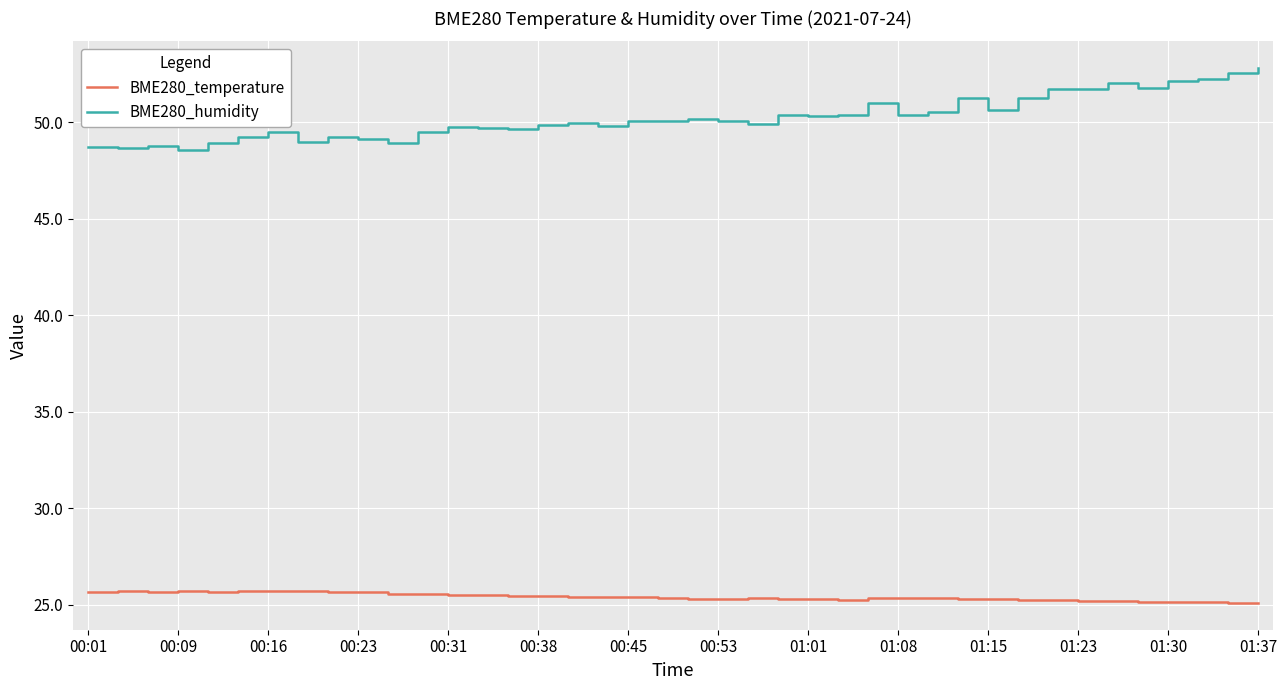

True or false: BME280_humidity and BME280_temperature intersect in this chart.

False